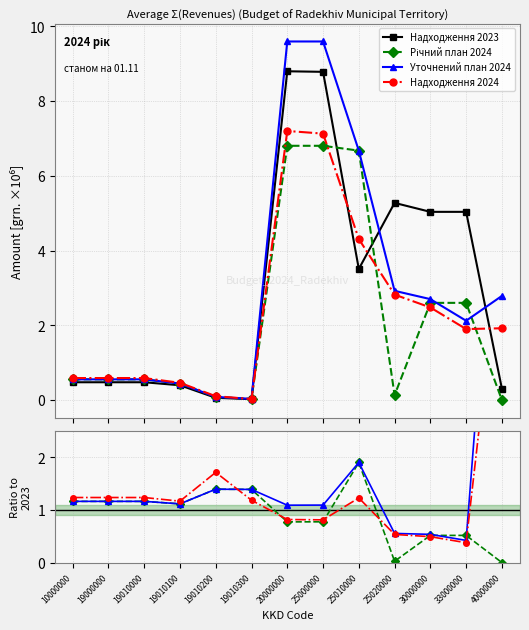

The Уточнений план 2024 series shows 0.6 at 33000000. True or false?

False